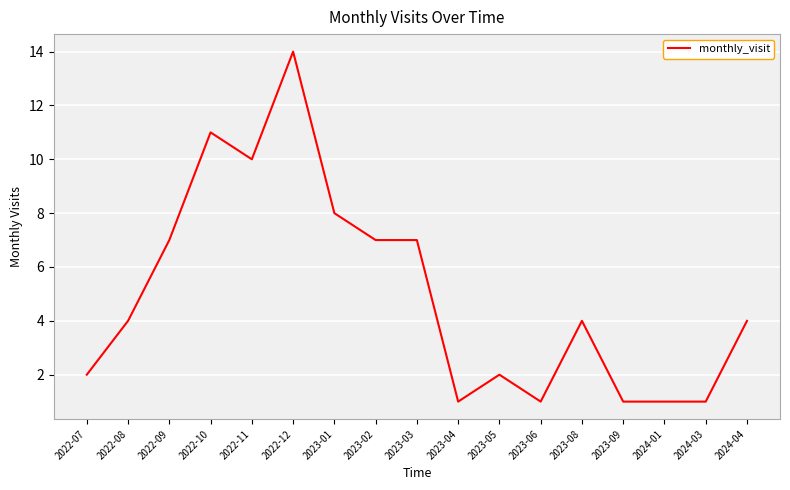

What is the change in value from 2023-03 to 2023-06?

-6